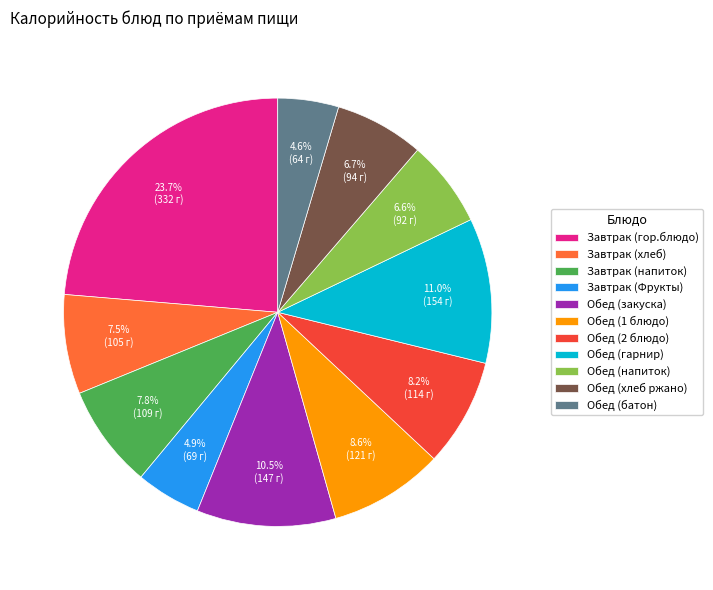

To the nearest percent, what is the difference between the largest and smallest slice percentages?

19%